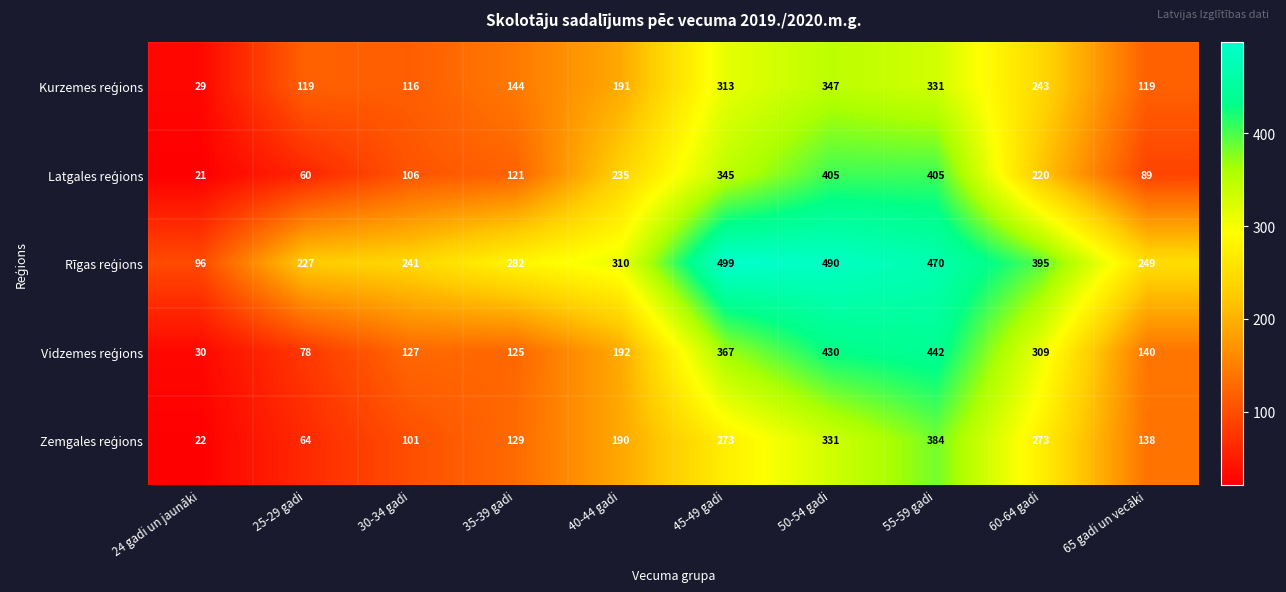

What is the difference between the highest and lowest values at 45-49 gadi?

226